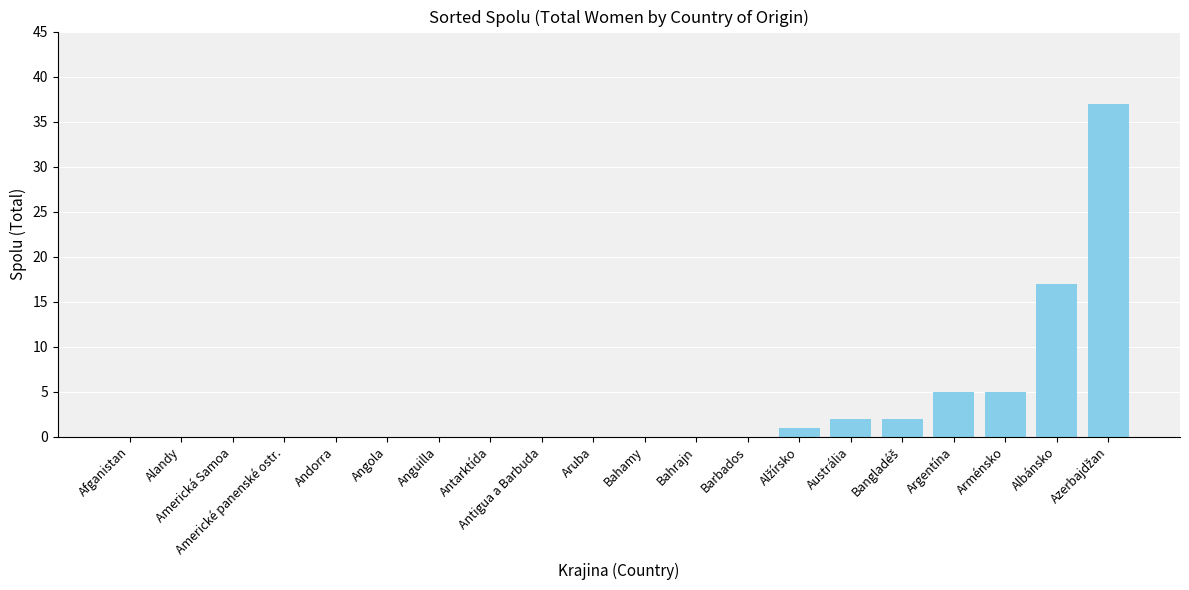

Which has a higher value, Albánsko or Afganistan?

Albánsko